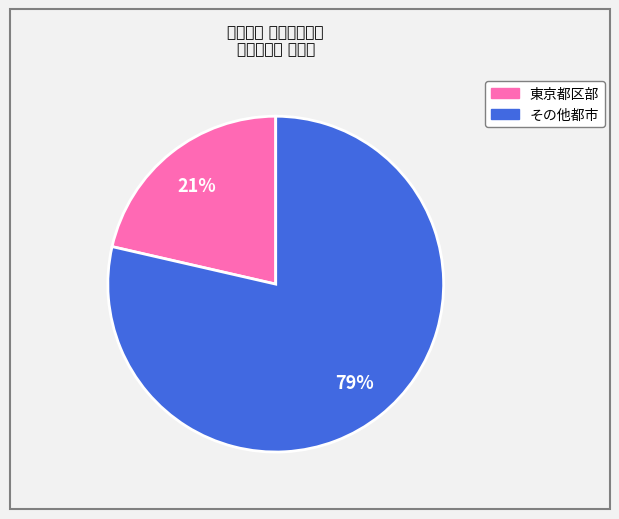

To the nearest percent, what is the average slice percentage?

50%